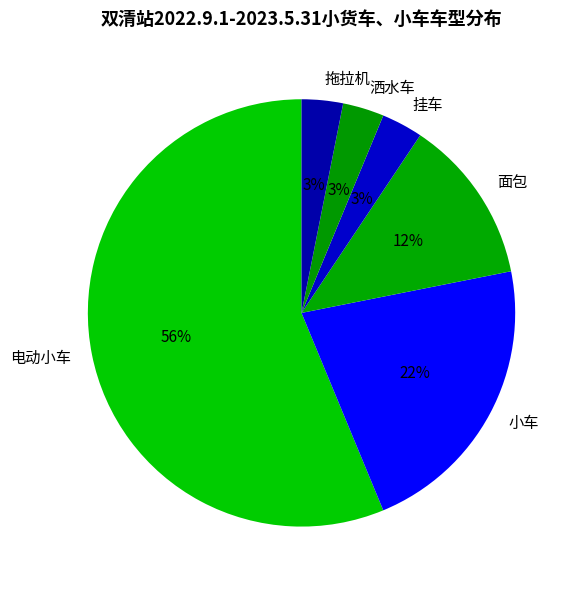

To the nearest percent, what is the combined percentage of 小车 and 洒水车?

25%